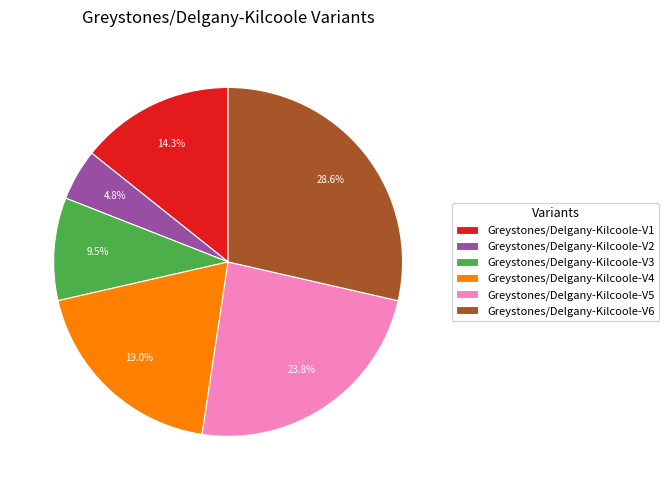

How many slices are in this pie chart?

6